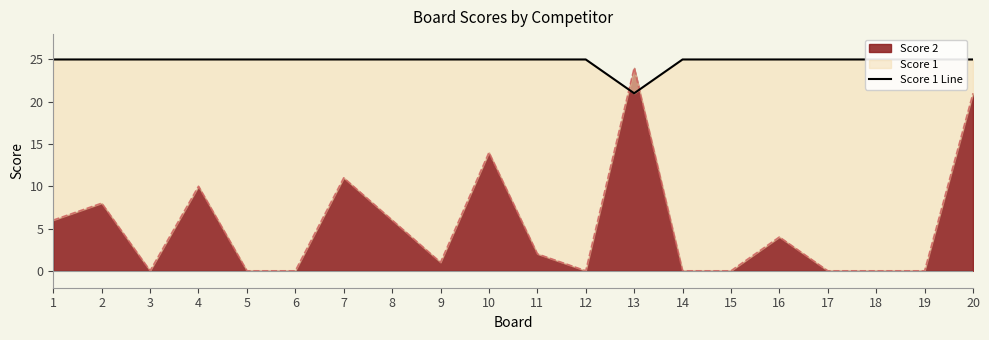

At which label is the value closest to 23?

1